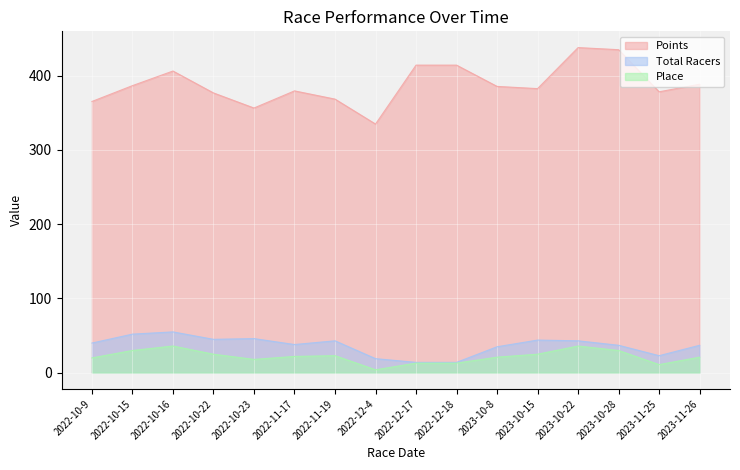

What is the highest value of the Points series?

437.6